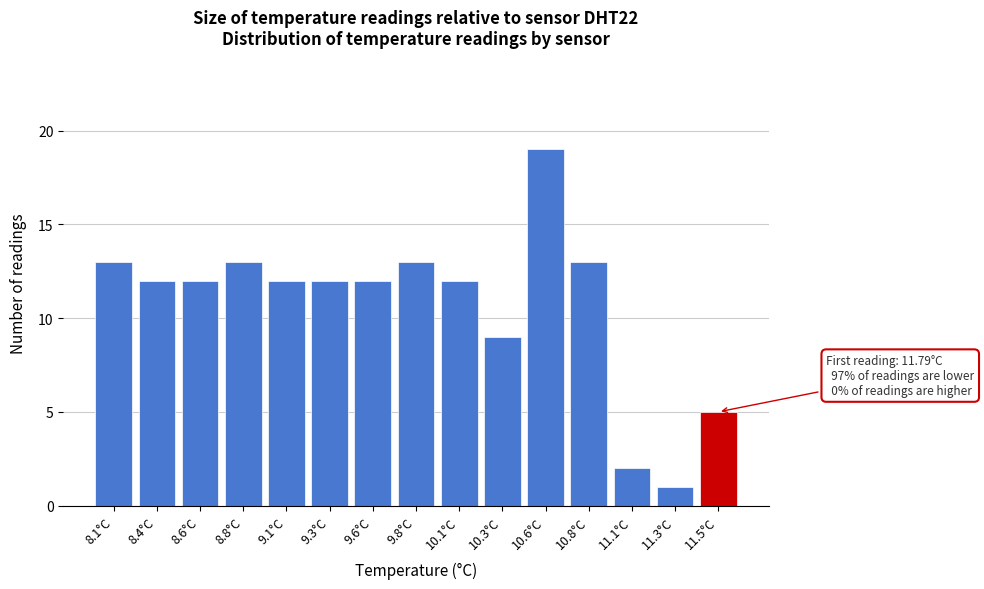

Reading left to right, extract all data points from this chart.

13	12	12	13	12	12	12	13	12	9	19	13	2	1	5